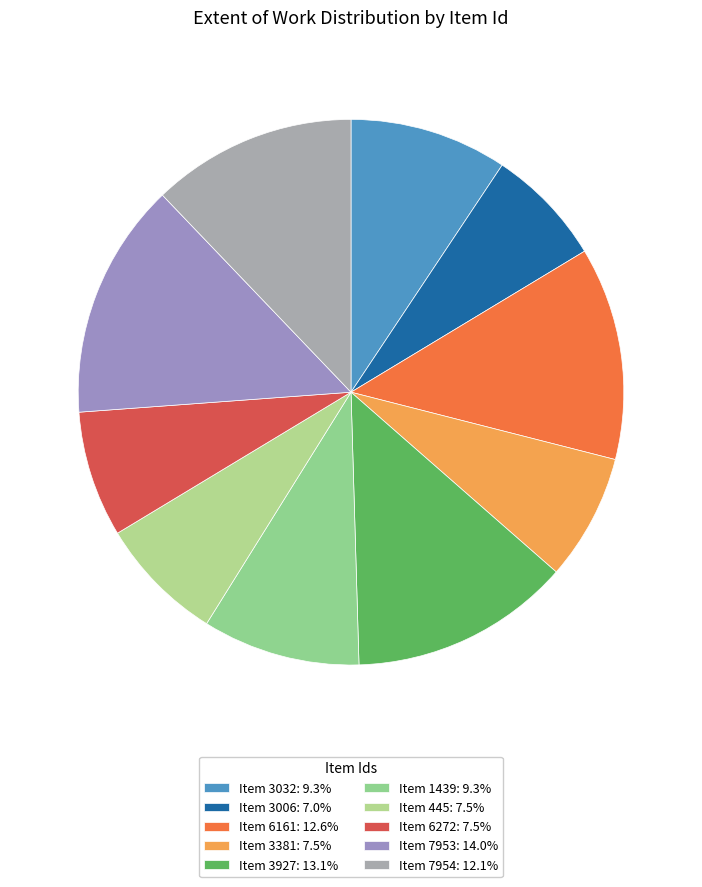

To the nearest percent, what is the difference between the largest and smallest slice percentages?

7%